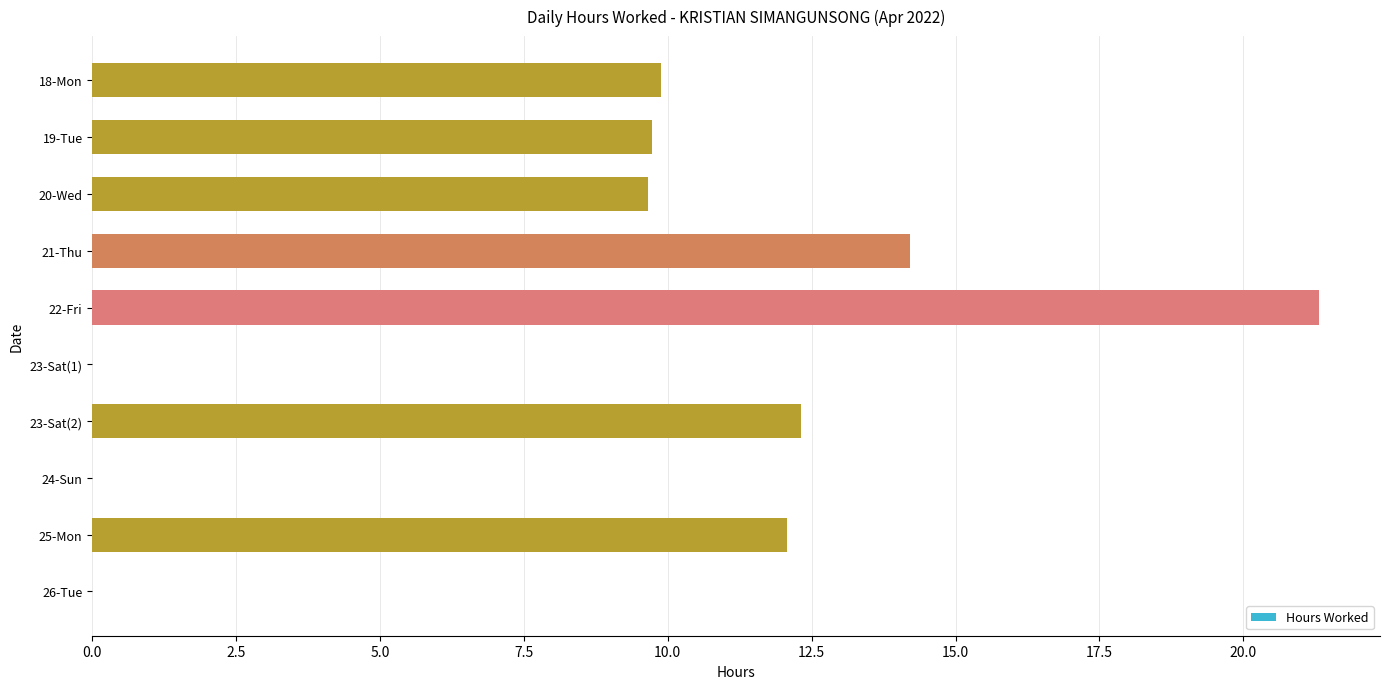

True or false: the data shows 12.1 at 25-Mon.

True